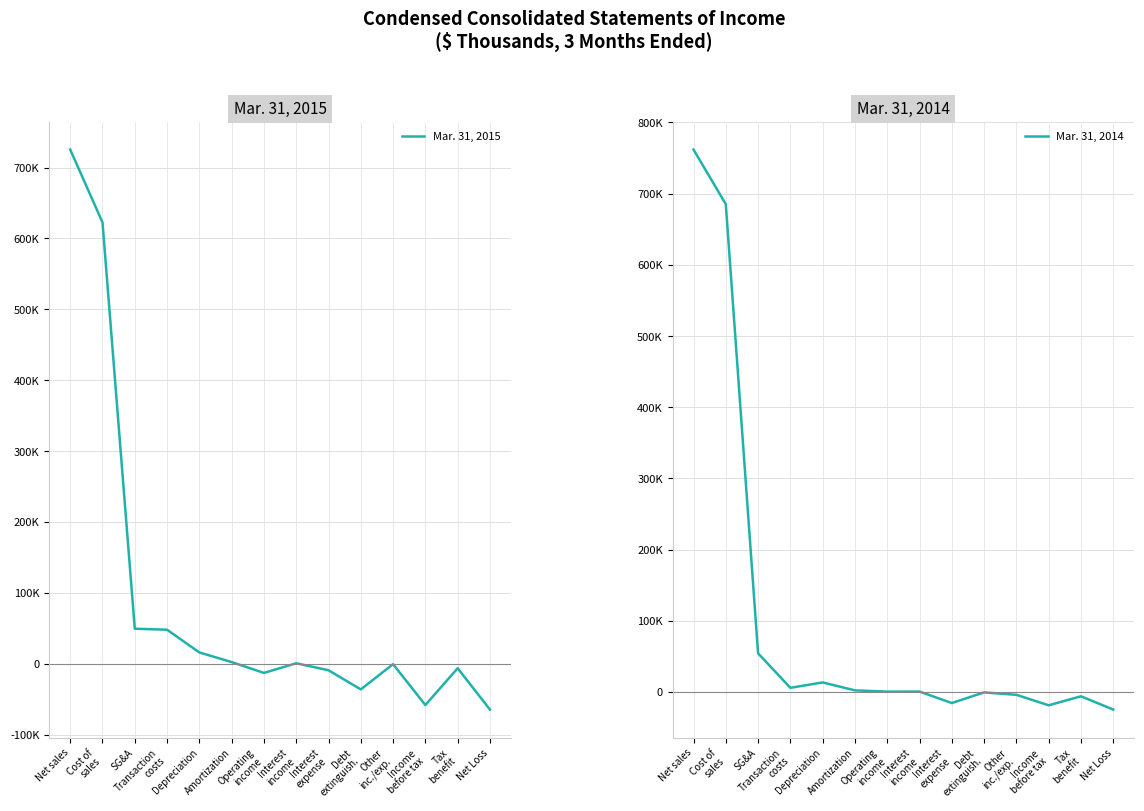

Which series has the largest total across all categories?

Mar. 31, 2014